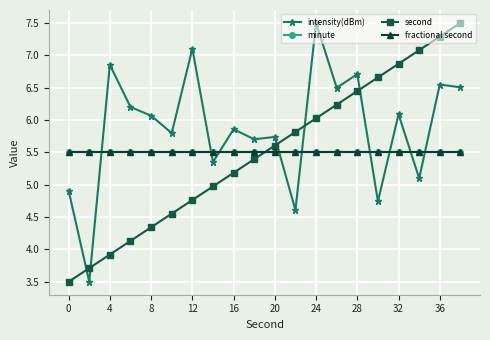

Reading right to left, extract all data points from this chart.

intensity(dBm): 6.5	6.5	5.1	6.1	4.7	6.7	6.5	7.5	4.6	5.7	5.7	5.9	5.3	7.1	5.8	6.1	6.2	6.9	3.5	4.9
minute: 5.5	5.5	5.5	5.5	5.5	5.5	5.5	5.5	5.5	5.5	5.5	5.5	5.5	5.5	5.5	5.5	5.5	5.5	5.5	5.5
second: 7.5	7.3	7.1	6.9	6.7	6.4	6.2	6.0	5.8	5.6	5.4	5.2	5.0	4.8	4.6	4.3	4.1	3.9	3.7	3.5
fractional second: 5.5	5.5	5.5	5.5	5.5	5.5	5.5	5.5	5.5	5.5	5.5	5.5	5.5	5.5	5.5	5.5	5.5	5.5	5.5	5.5